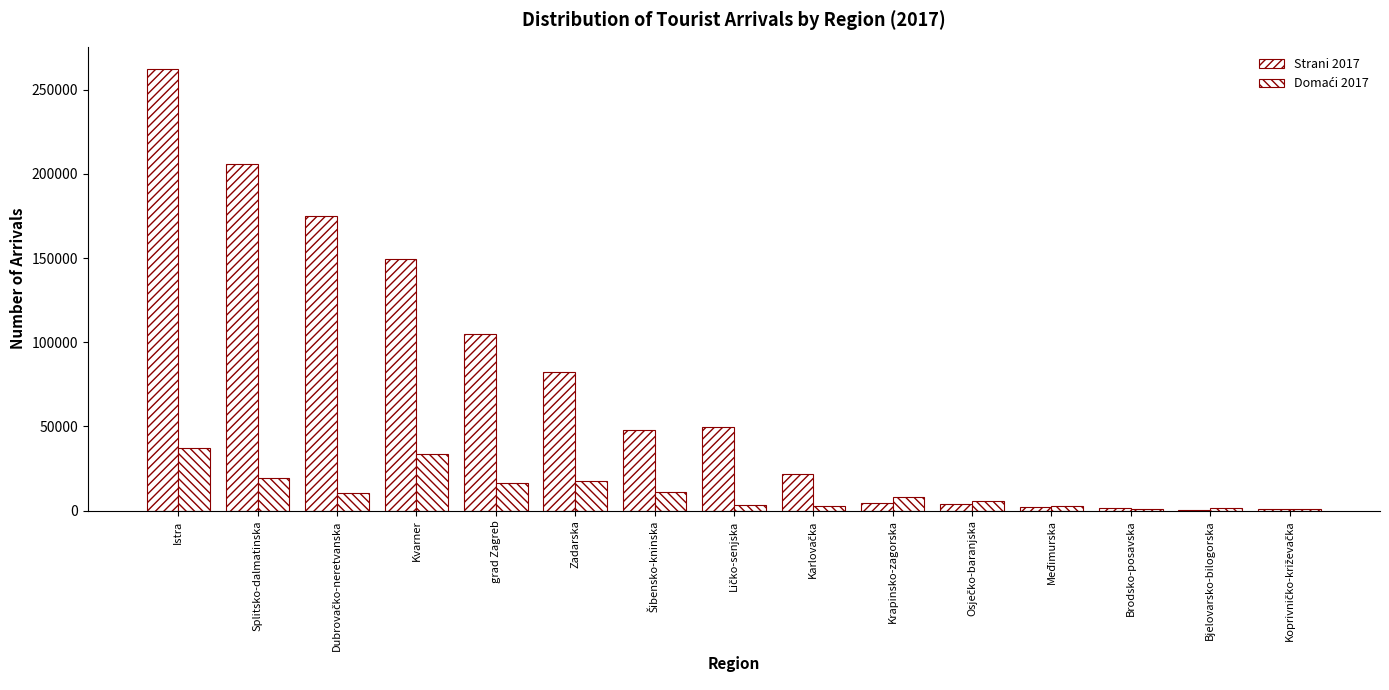

Is it true that Domaći 2017 equals 2575 at Međimurska?

True